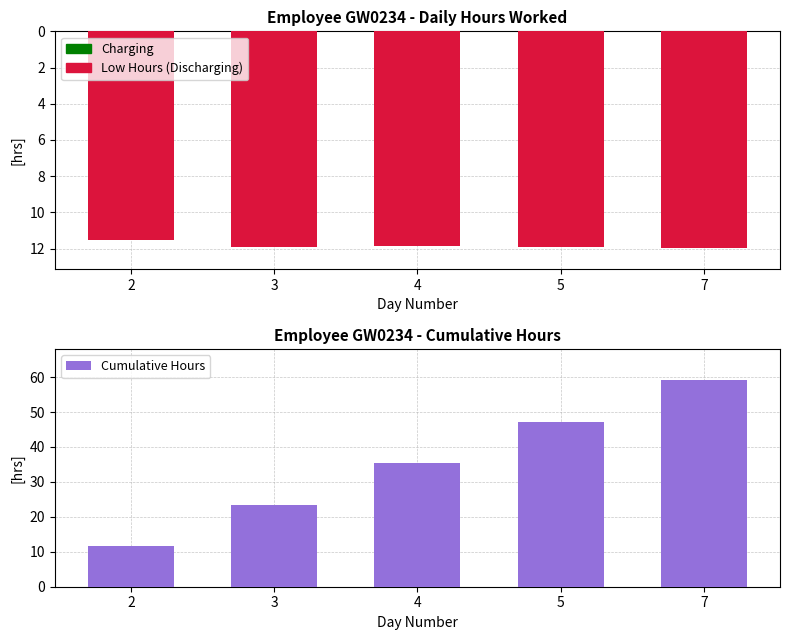

Reading left to right, extract all data points from this chart.

Low Hours: 11.5	11.9	11.9	11.9	11.9
Cumulative Hours: 11.5	23.4	35.3	47.2	59.2